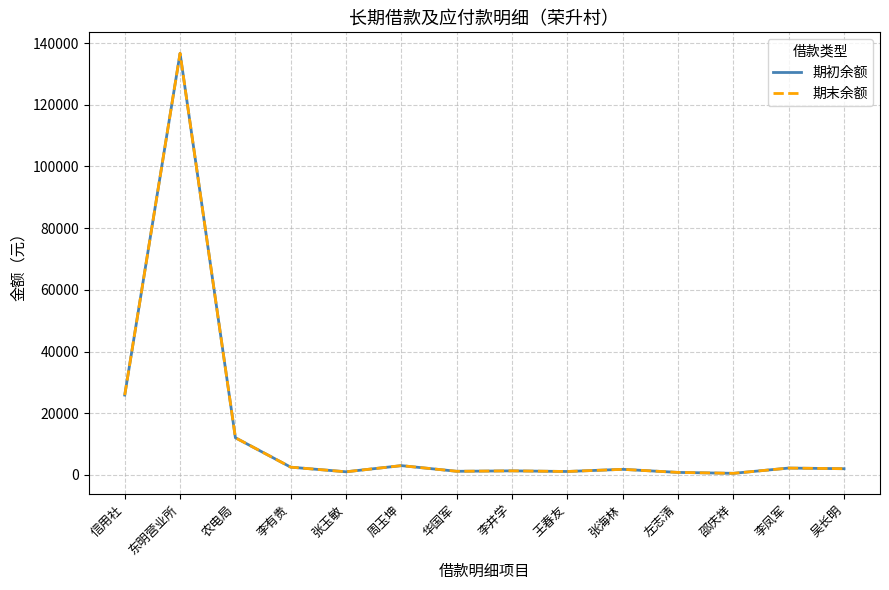

Between 李有贵 and 左志清, which series saw the biggest shift?

期初余额